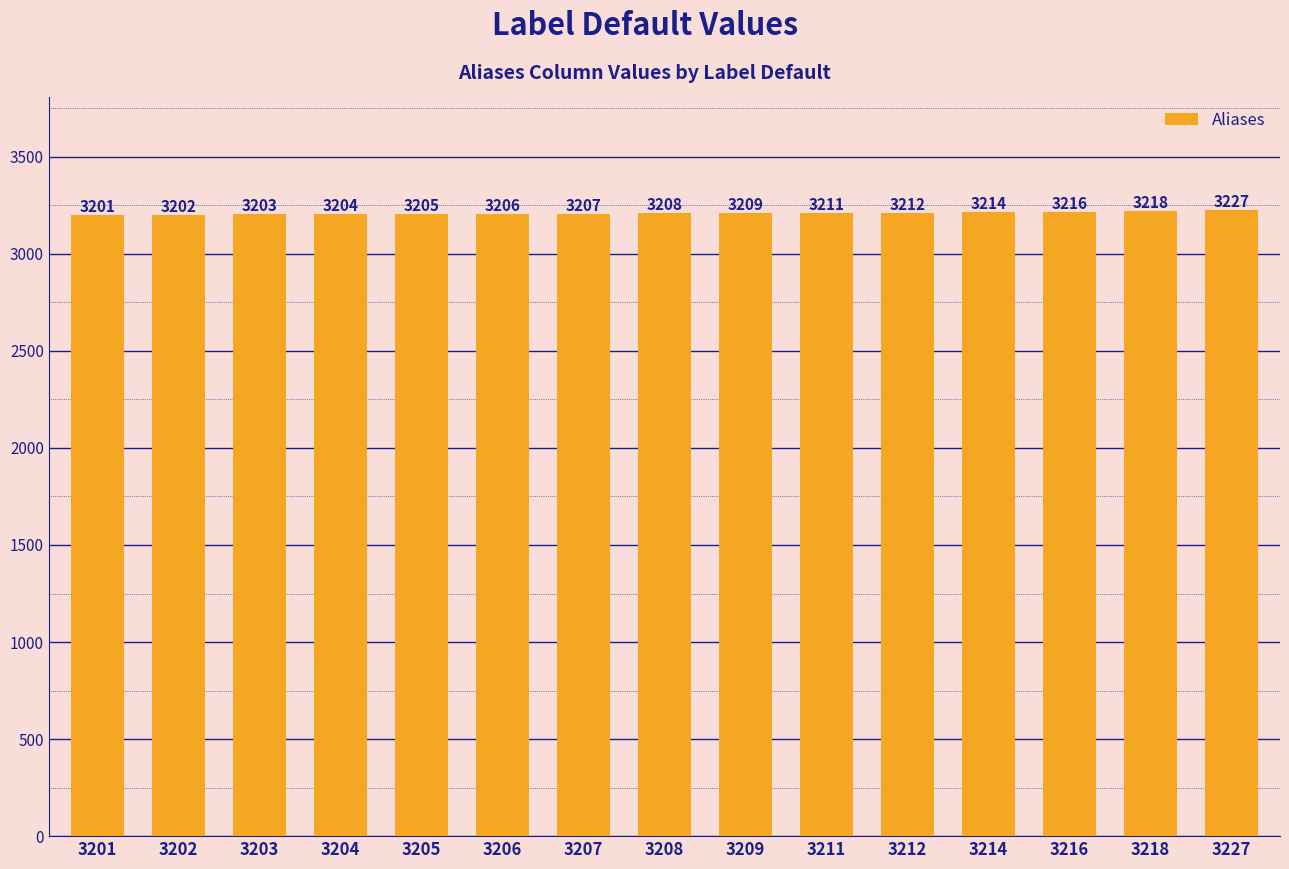

Reading right to left, extract all data points from this chart.

3227	3218	3216	3214	3212	3211	3209	3208	3207	3206	3205	3204	3203	3202	3201